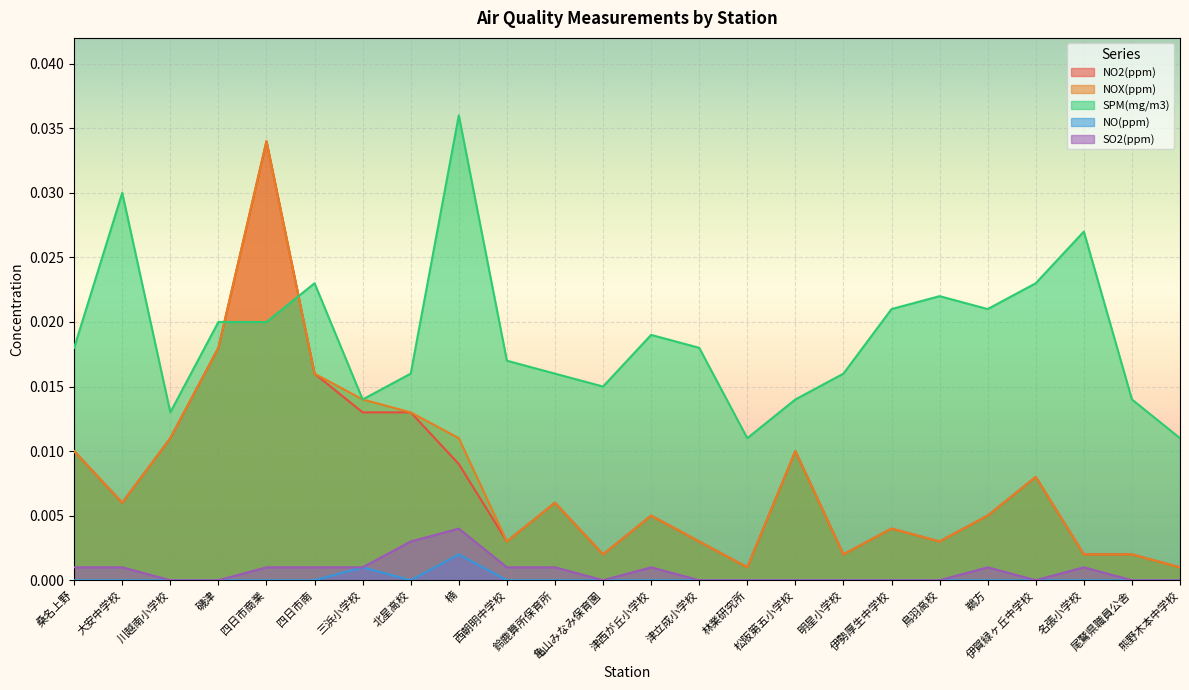

Is the value of NO2(ppm) at 明星小学校 greater than the value of NOX(ppm) at 三浜小学校?

No